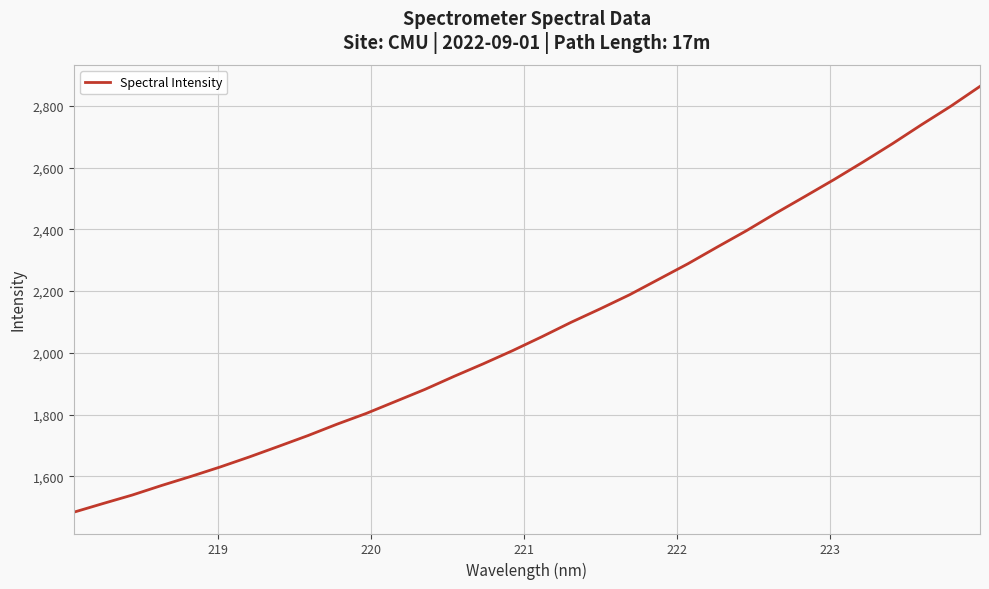

What is the difference between the maximum and minimum values?

1379.6